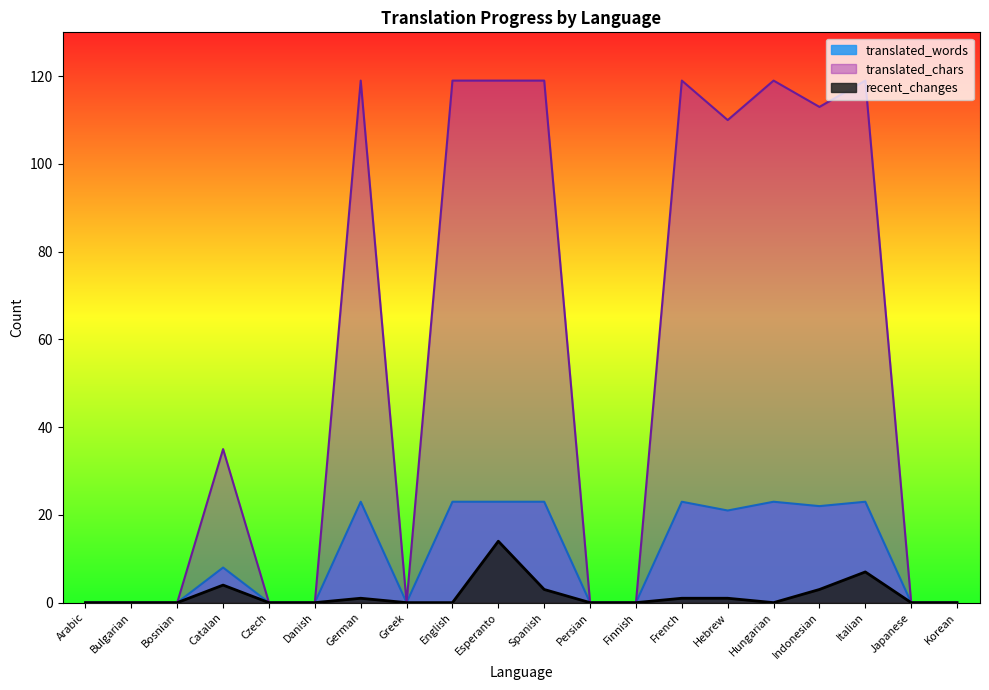

What are all the series names shown in the legend?

translated_words, translated_chars, recent_changes